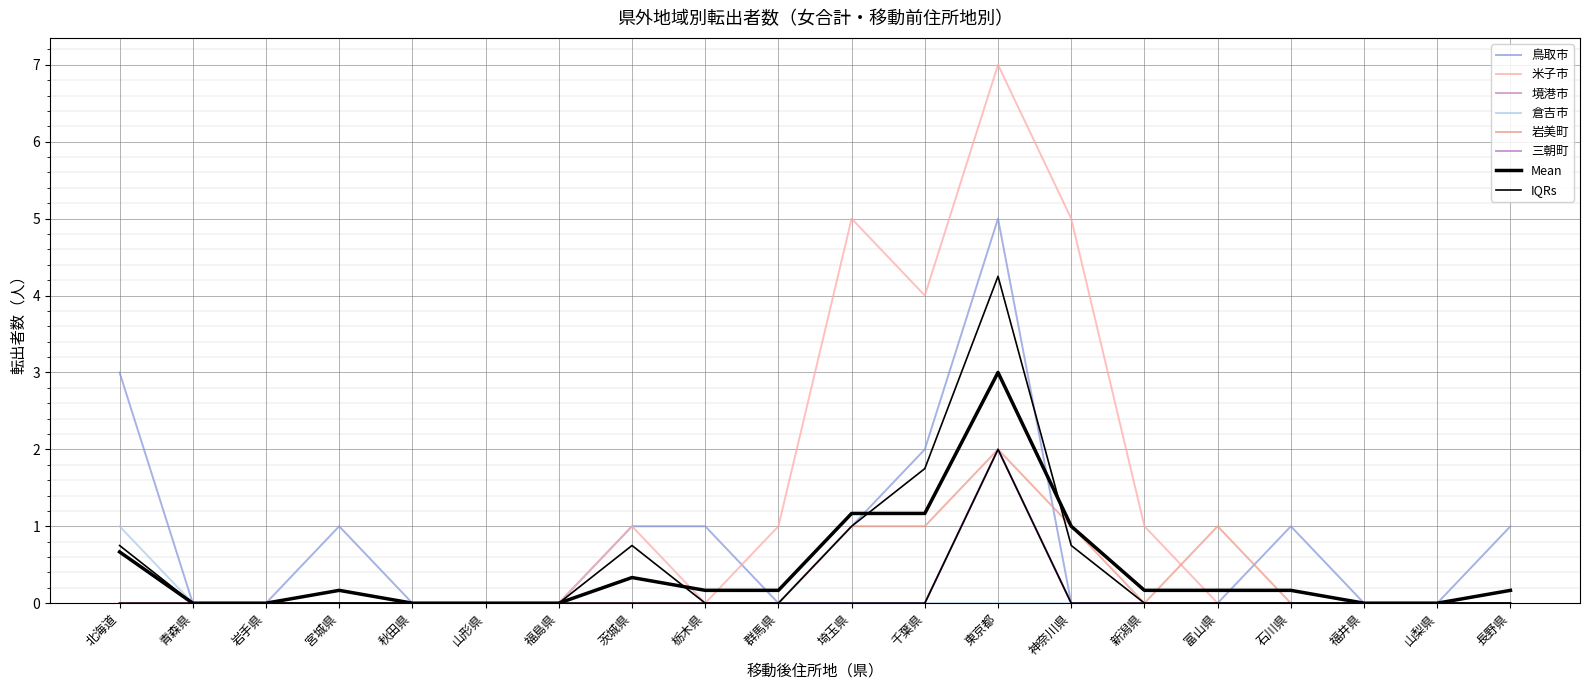

Does the chart have visible grid lines?

Yes